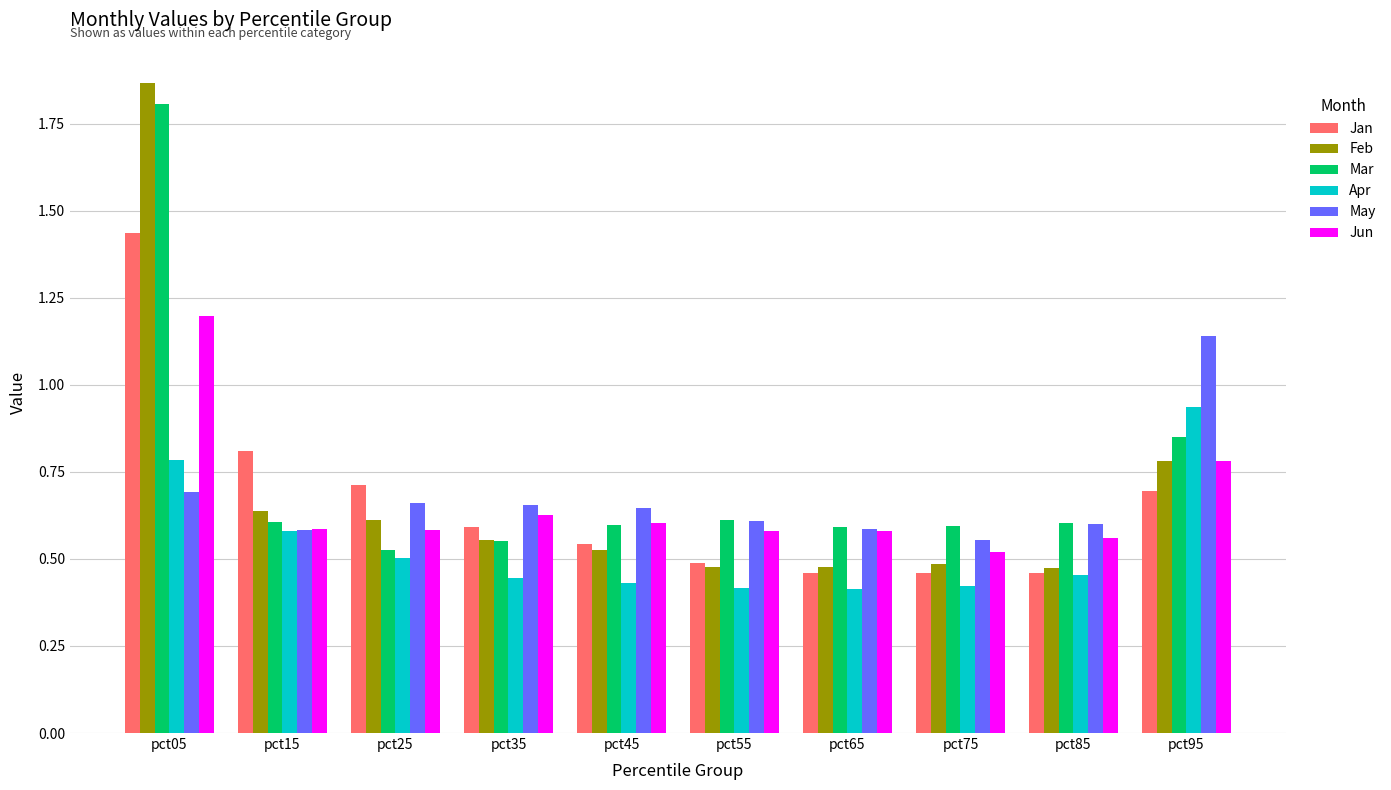

How many Jan values are between 0 and 1?

9